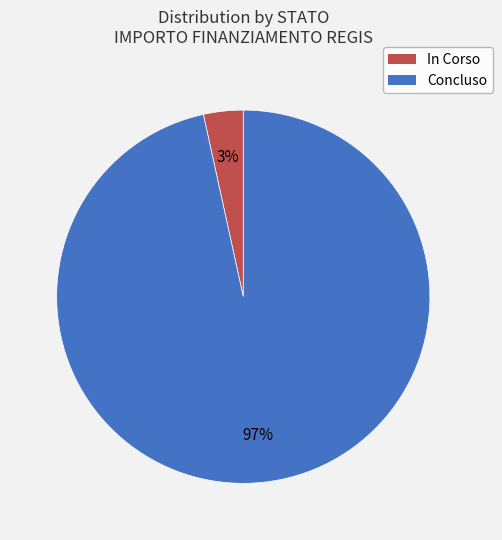

How many slices are in this pie chart?

2